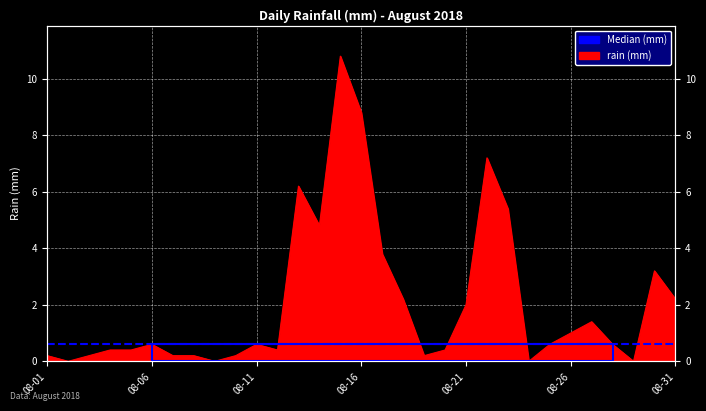

How many points are lower than both their immediate neighbors (excluding endpoints)?

7